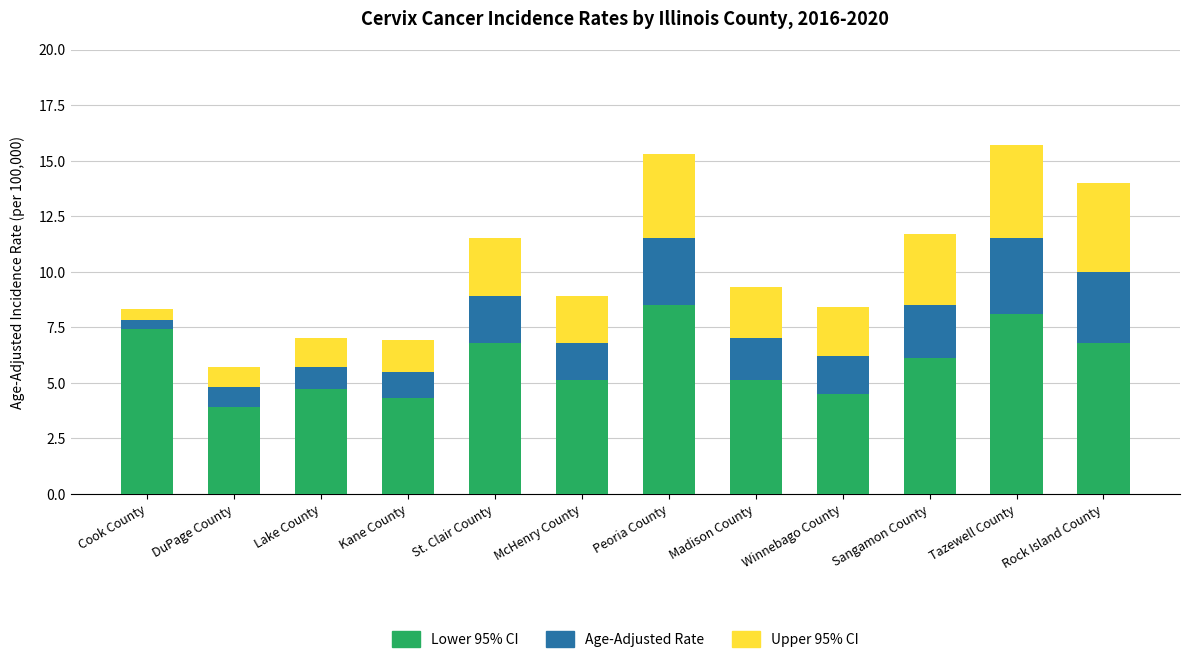

What is the difference between the maximum and minimum values in the Lower 95% CI series?

4.6